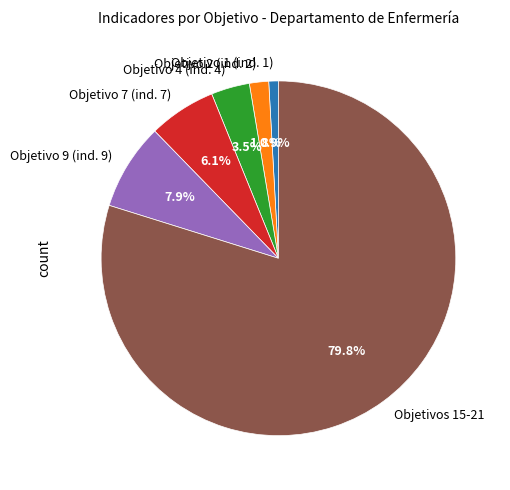

Combined, do Objetivo 7 (ind. 7) and Objetivo 4 (ind. 4) account for over 50%?

No